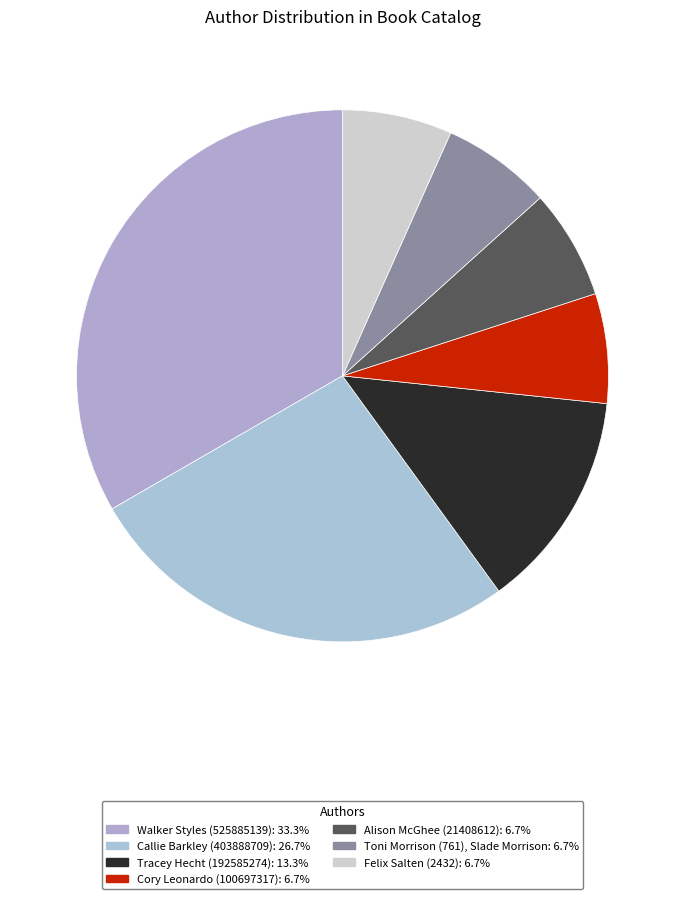

How many slices are in this pie chart?

7